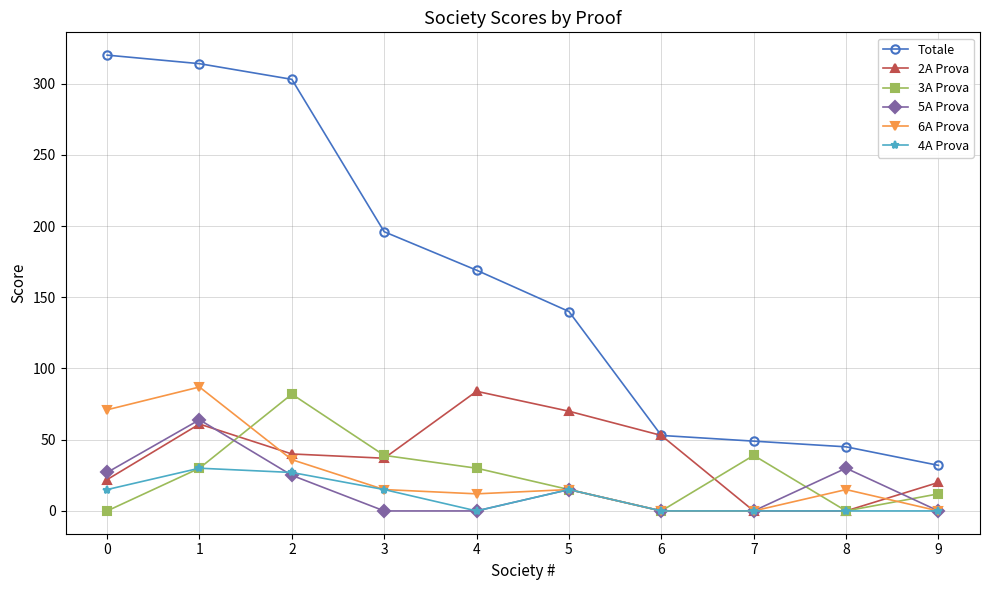

What is the difference between the maximum and minimum values in the 4A Prova series?

30